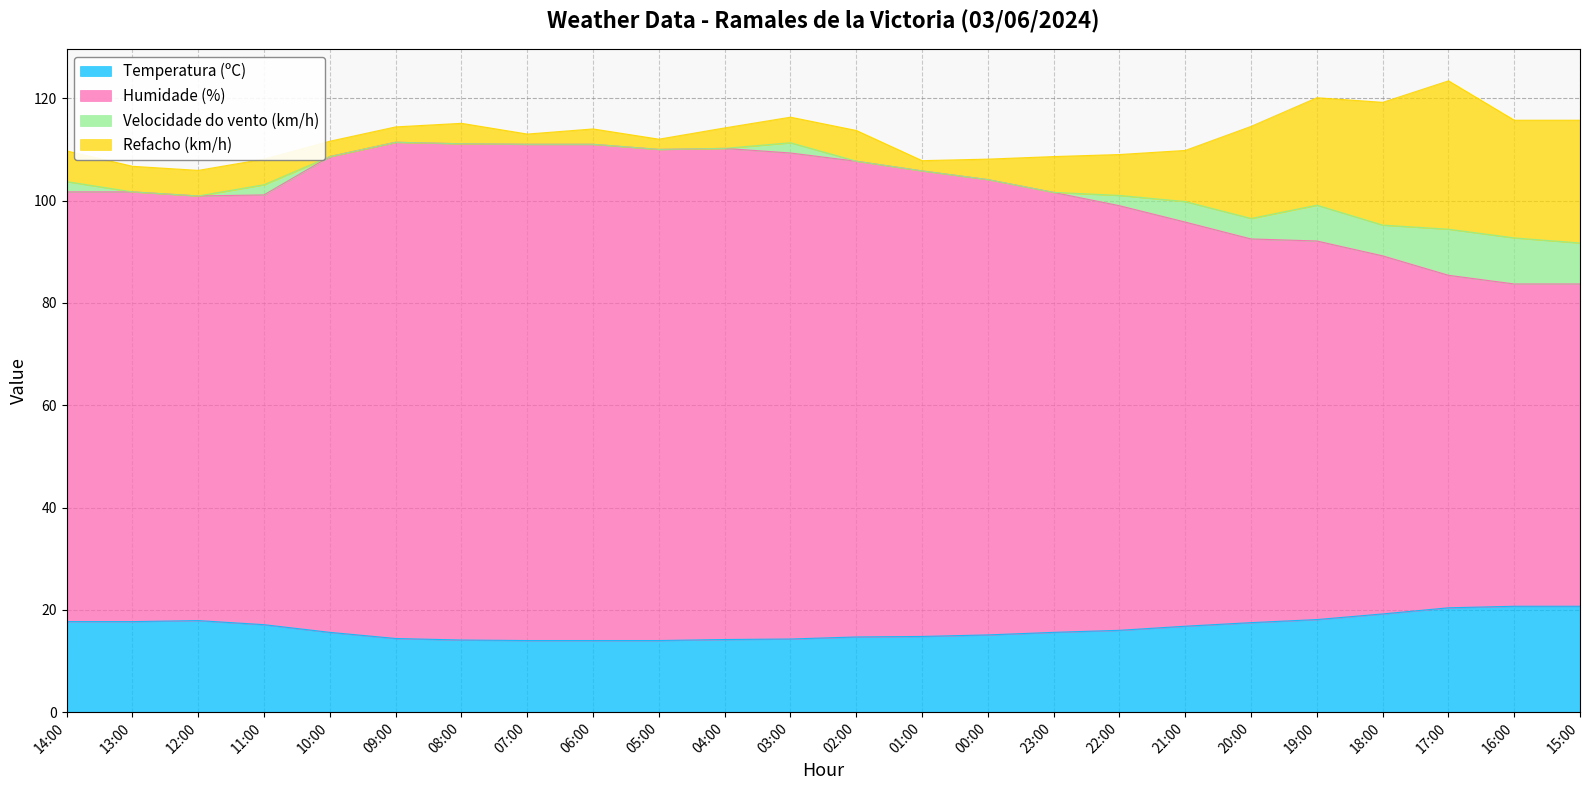

What is the sum of all Temperatura (ºC) values?

394.6